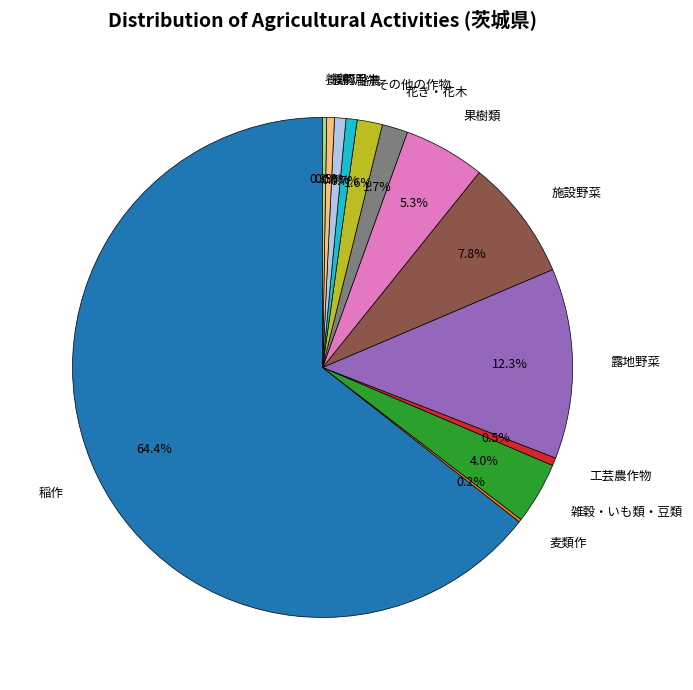

Is there any slice that represents more than half of the pie?

Yes